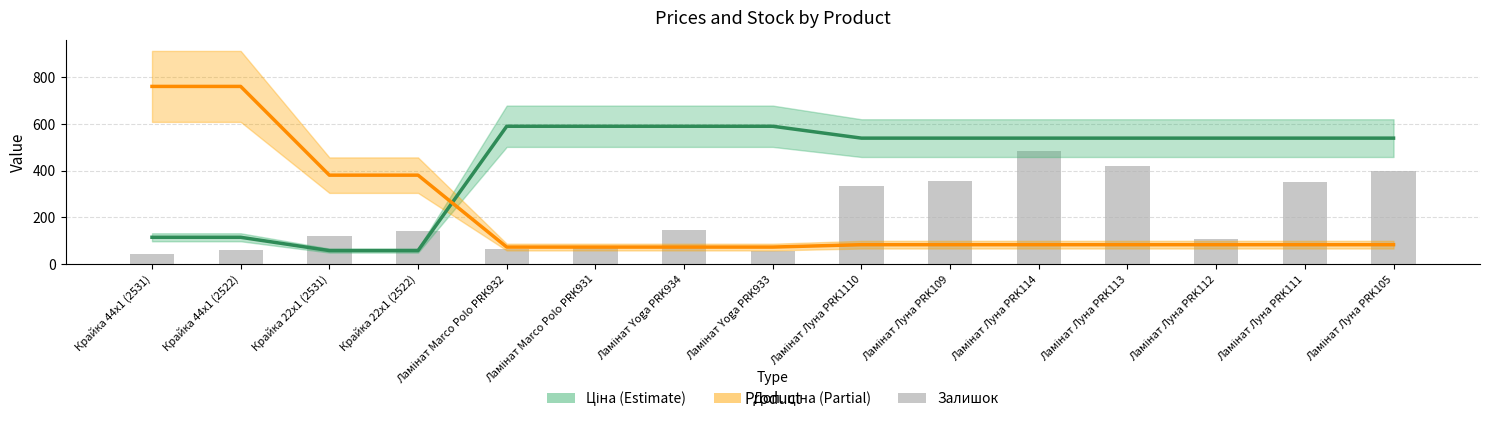

What is the lowest value of the Ціна series?

57.0